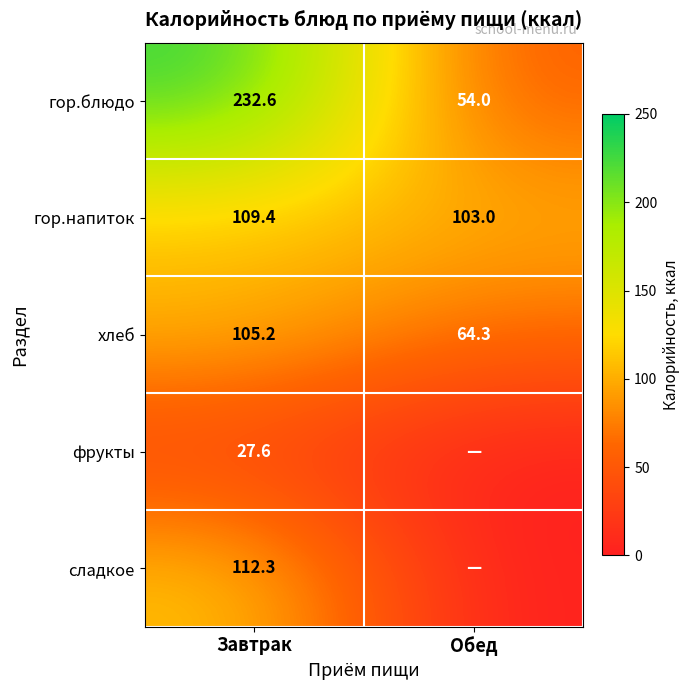

What is the total value across all series at Завтрак?

587.1